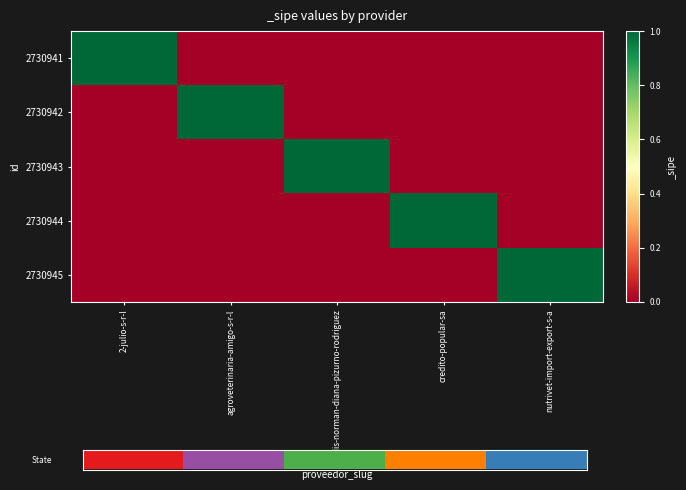

How many distinct data groups are displayed?

5